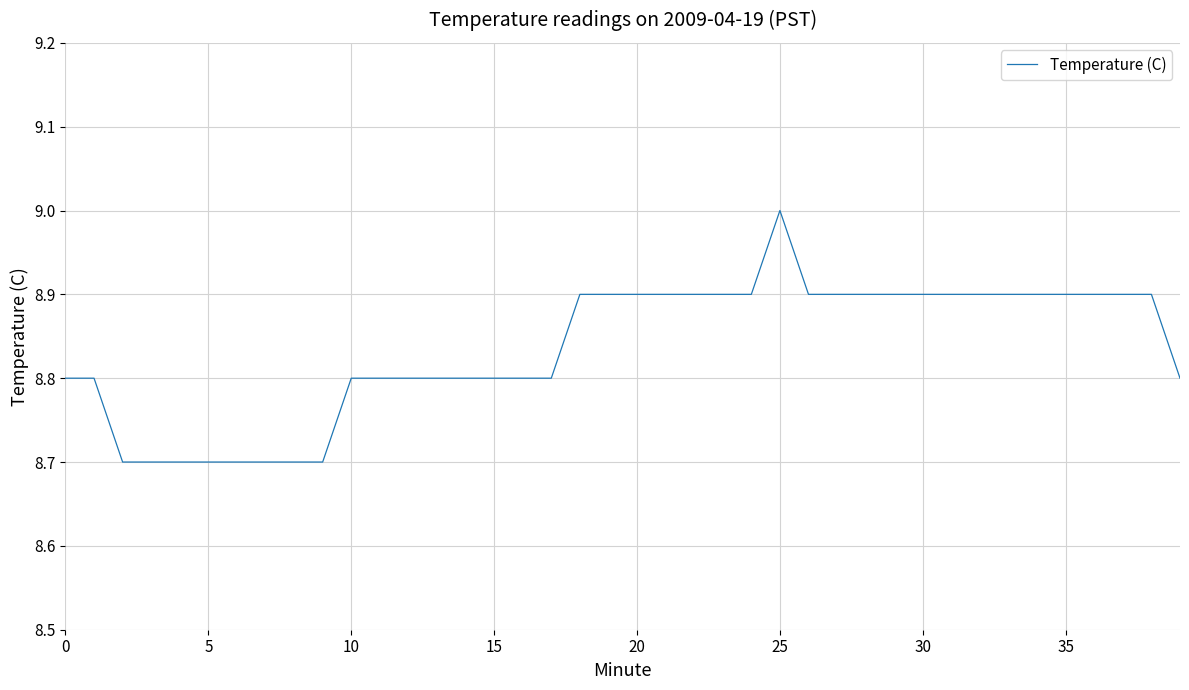

What is the greatest value displayed?

9.0